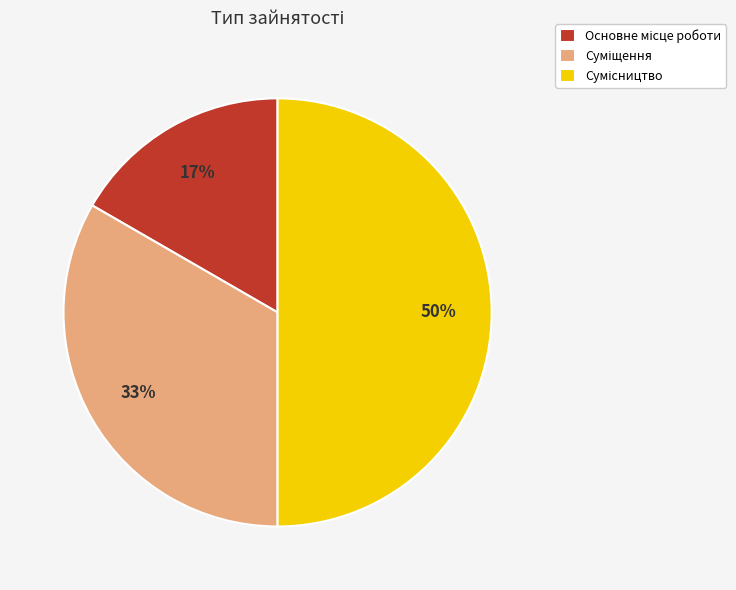

To the nearest percent, what is the average slice percentage?

33%